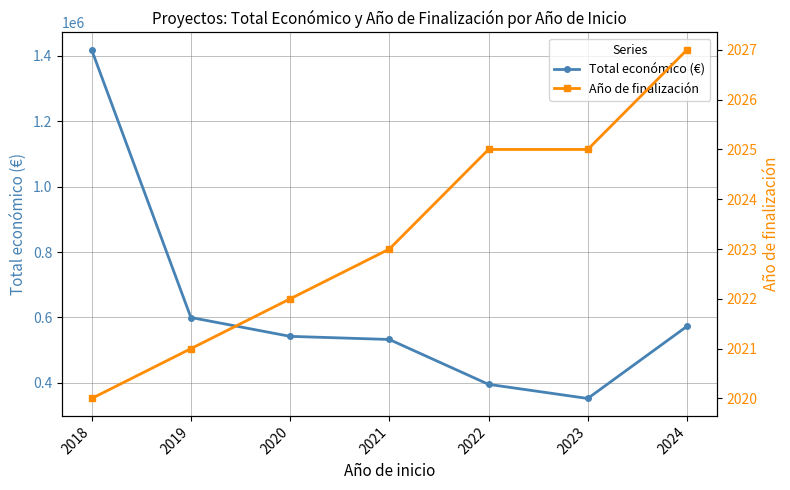

At which label does Año de finalización reach its minimum?

2018